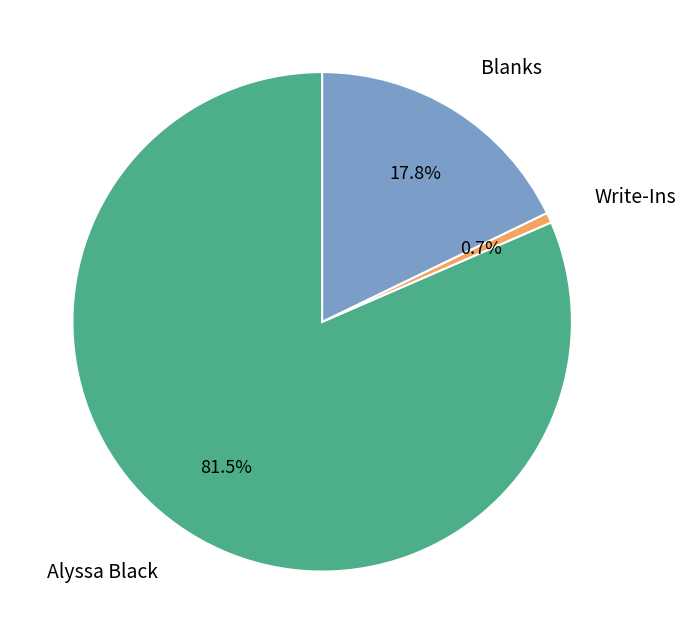

Is there any slice that represents more than half of the pie?

Yes